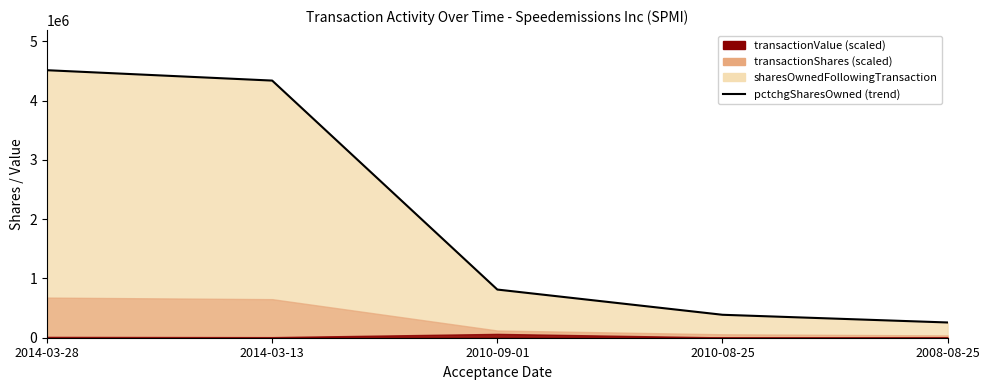

What is the ratio of the value at 2008-08-25 to the value at 2010-09-01?

0.3